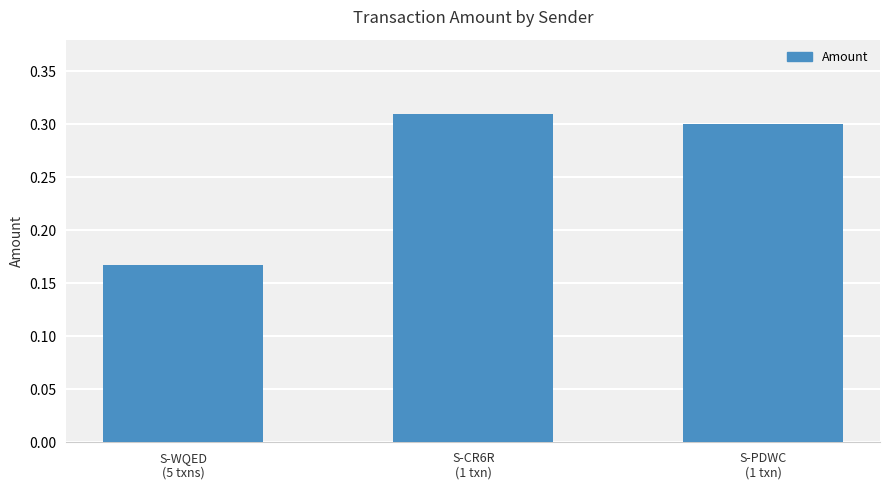

Count the values in the range 0 to 1.

3